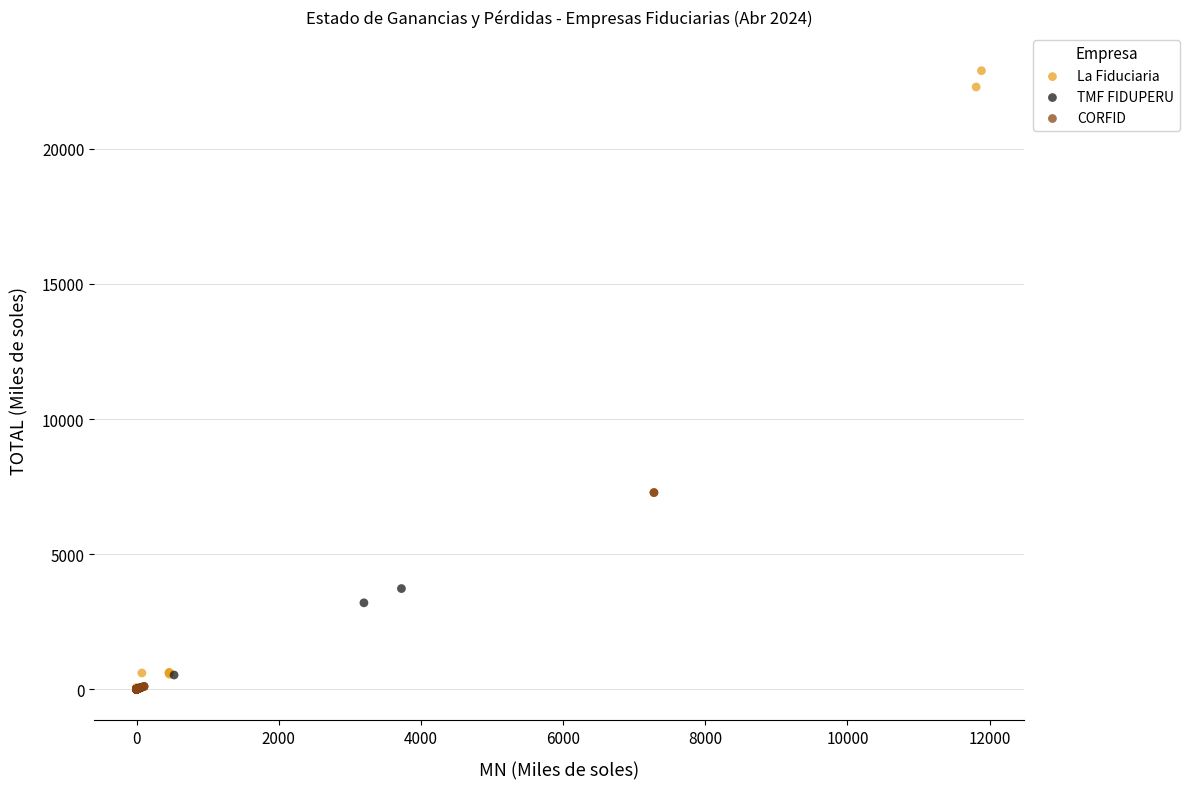

What are all the series names shown in the legend?

La Fiduciaria, TMF FIDUPERU, CORFID